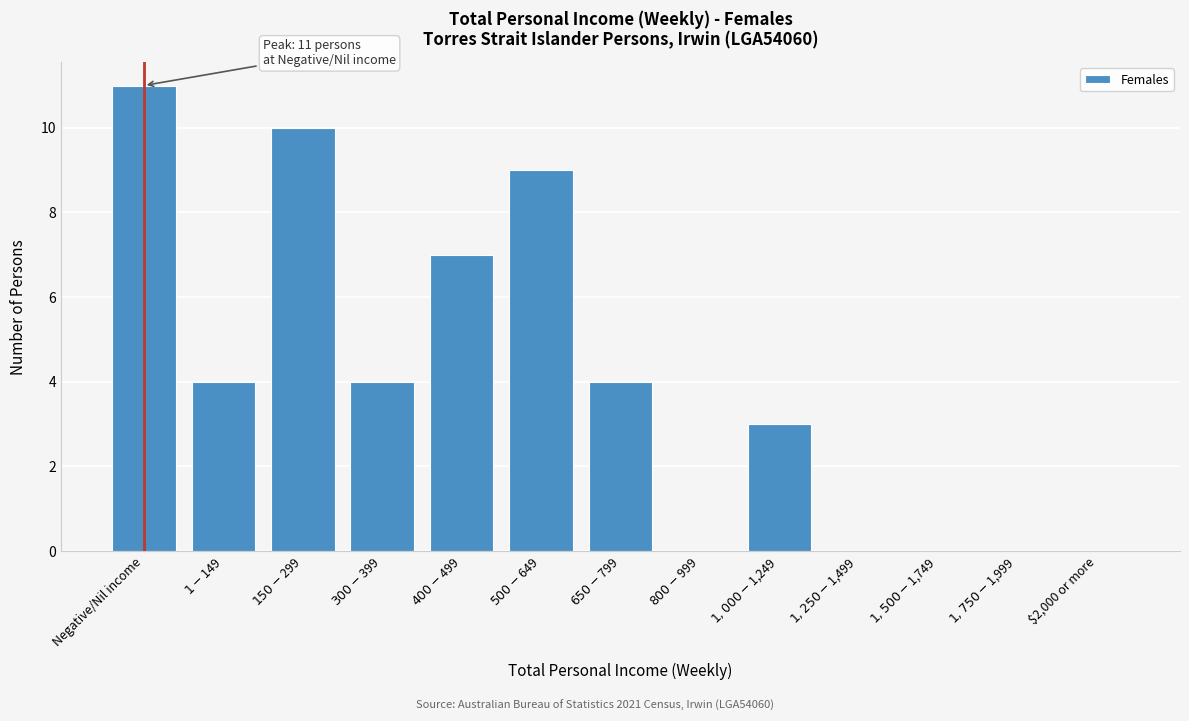

What is the maximum value shown in the chart?

11